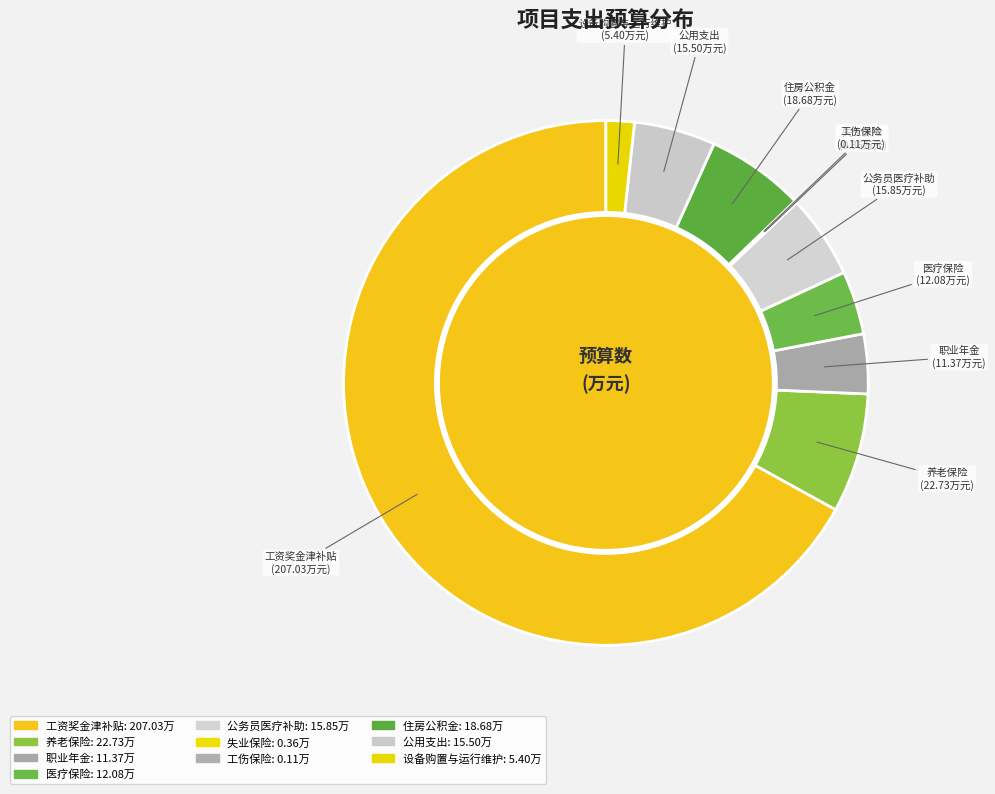

Do 医疗保险 and 职业年金 together represent more than half of the pie?

No